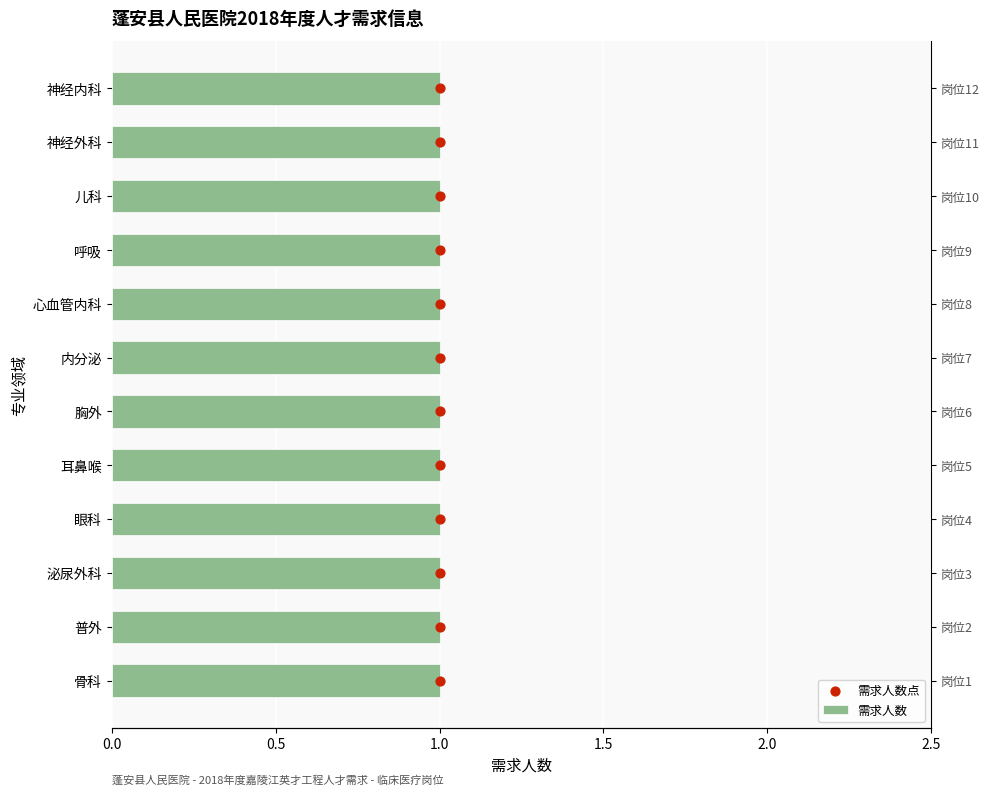

Which series has the largest total across all categories?

需求人数点